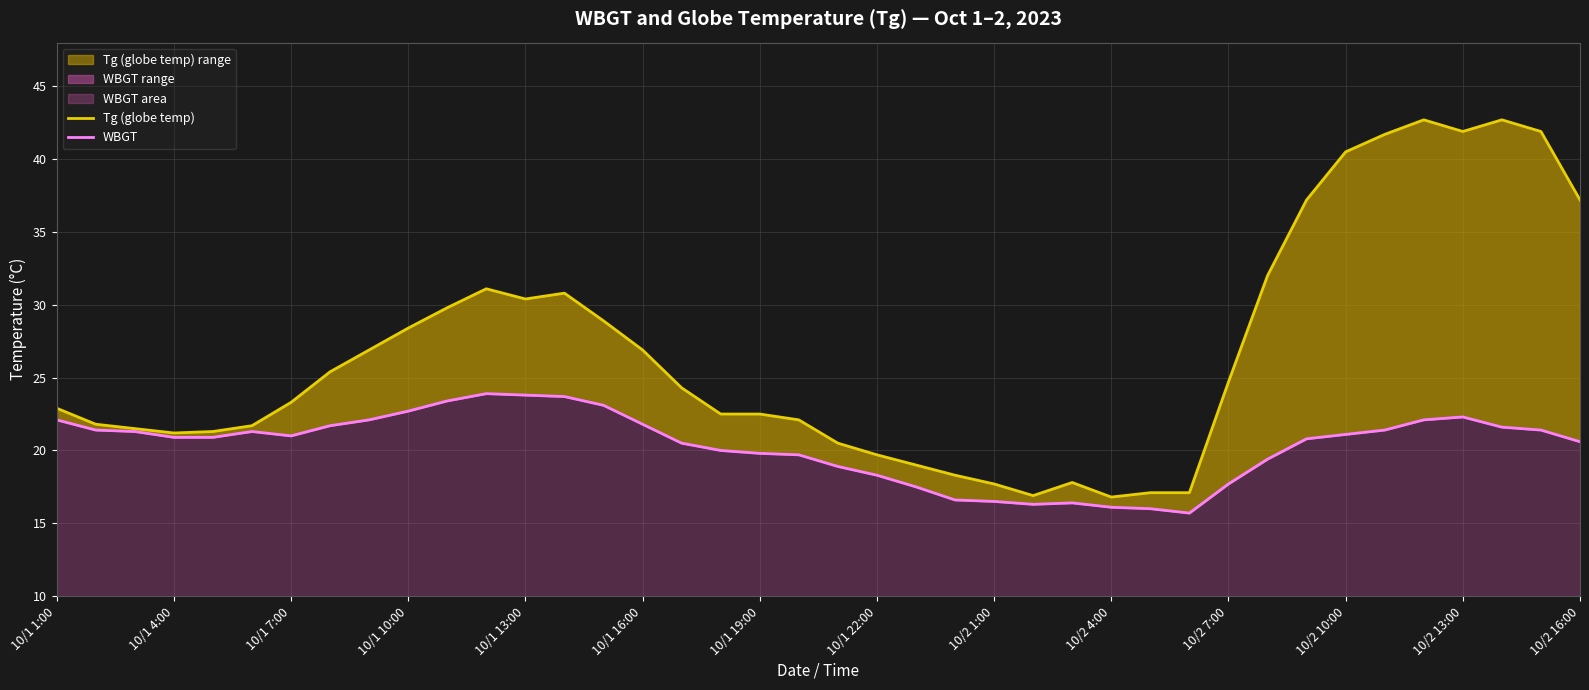

Rank the series by their maximum value, from highest to lowest.

Tg (globe temp), WBGT